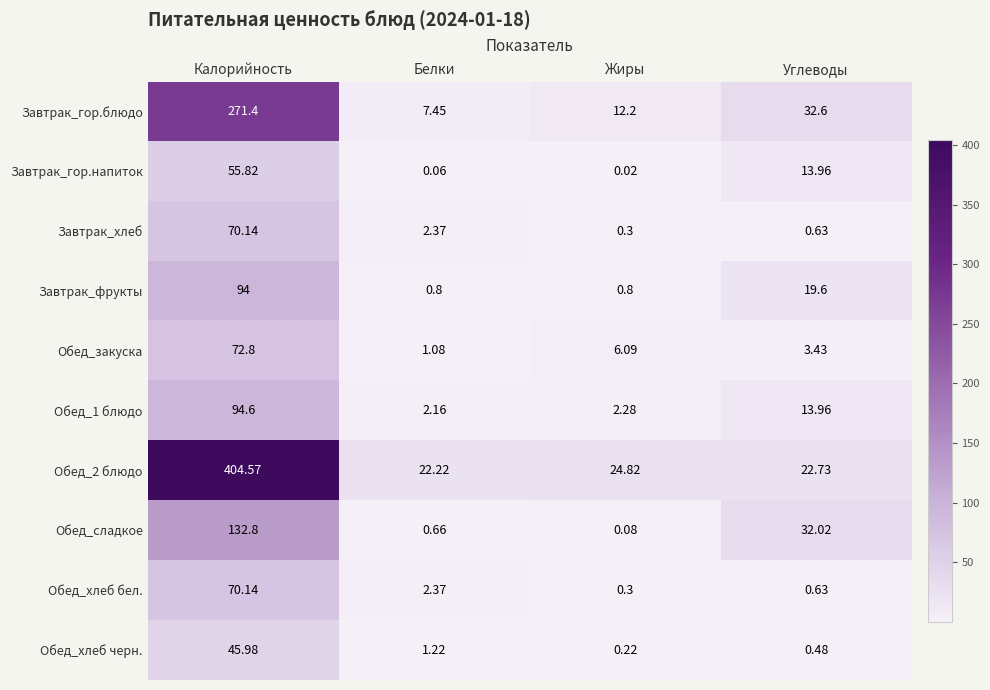

Which category has the highest value in the Обед_закуска series?

Калорийность